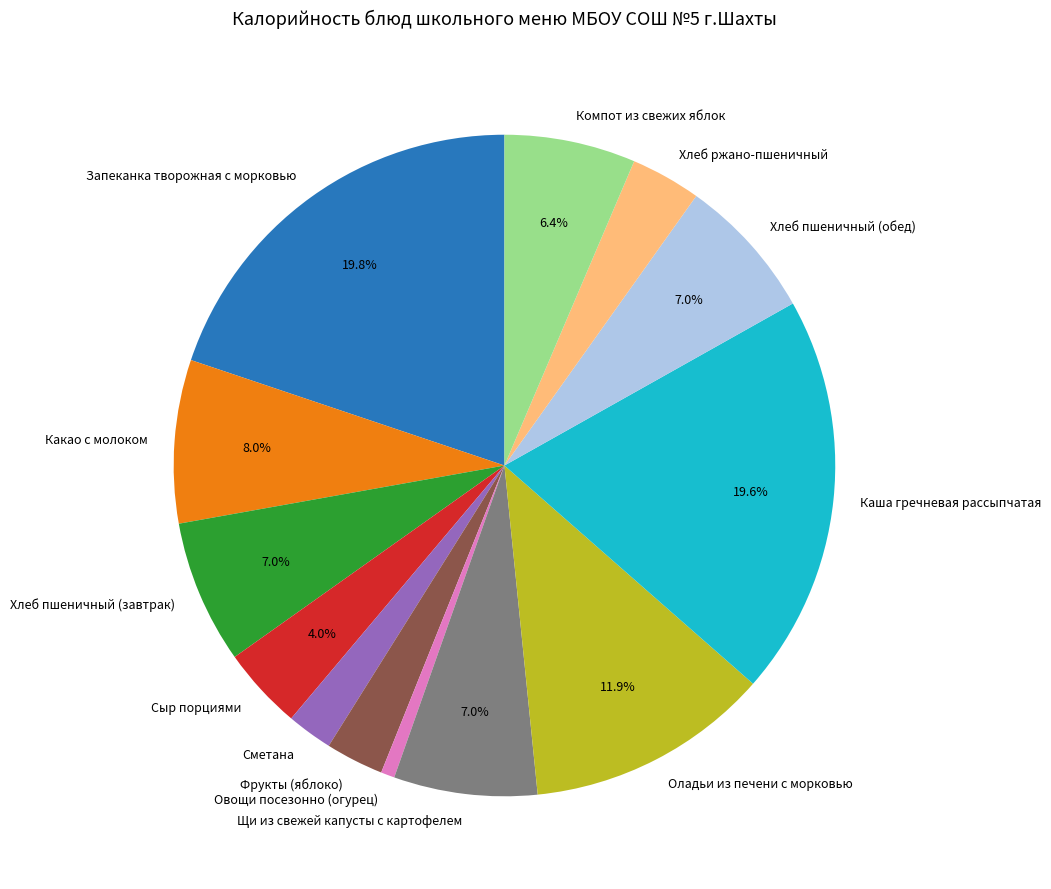

How many slices are in this pie chart?

13